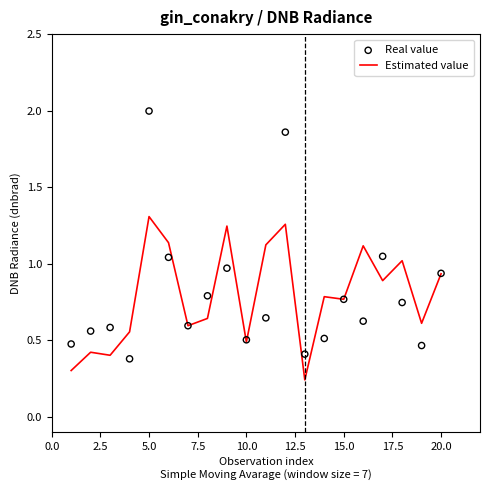

What are all the series names shown in the legend?

Estimated value, Real value